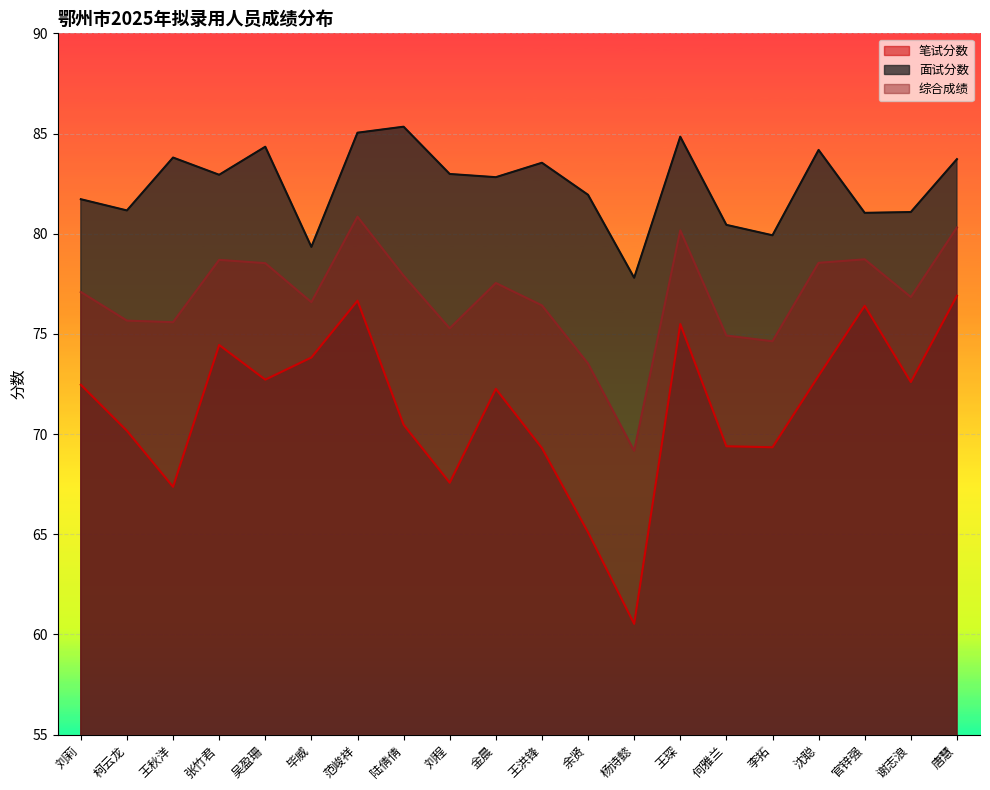

What is the label of the 11th point from the right?

金晨